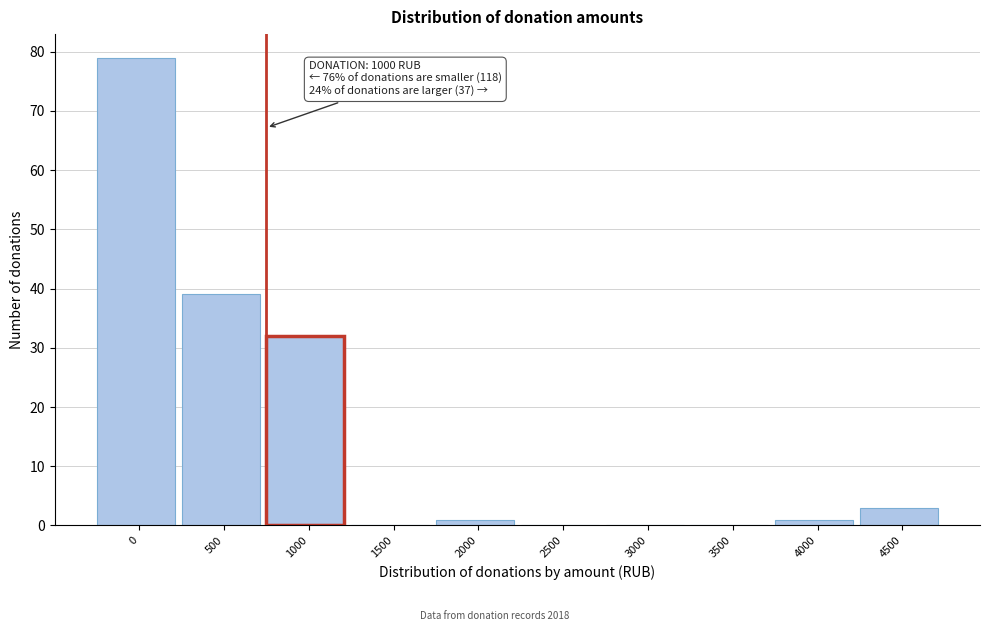

Reading right to left, extract all data points from this chart.

4500=3	4000=1	3500=0	3000=0	2500=0	2000=1	1500=0	1000=32	500=39	0=79